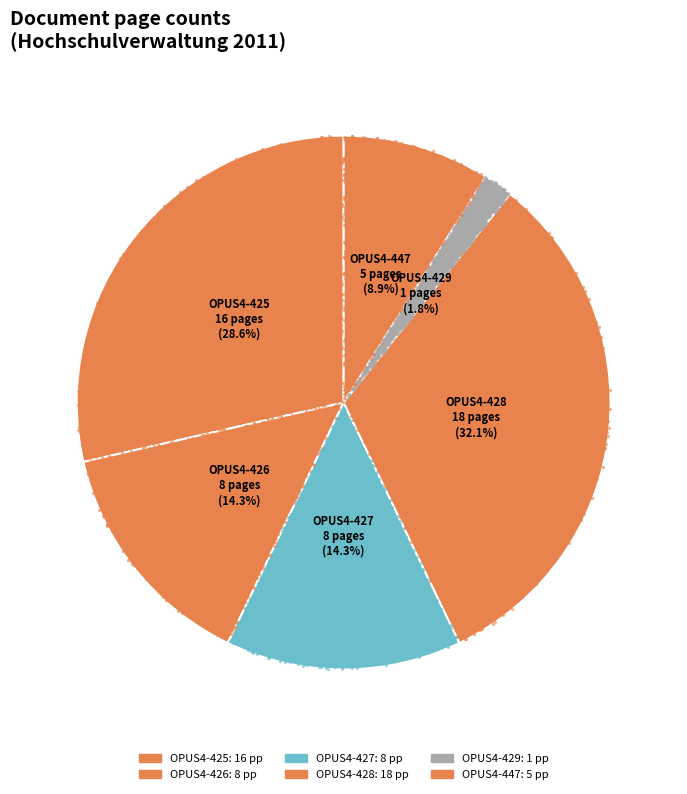

To the nearest percent, what is the combined percentage of OPUS4-447 and OPUS4-426?

23%